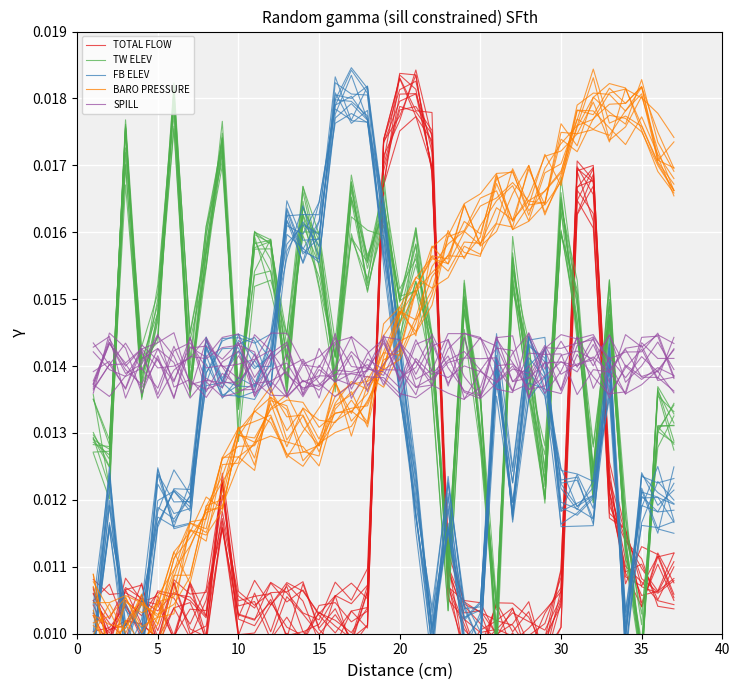

The BARO PRESSURE series shows 0.0 at 11. True or false?

False